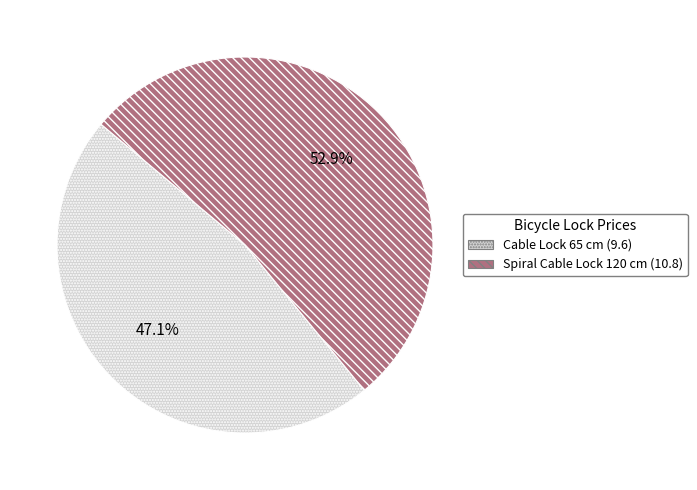

Do Spiral Cable Lock 120 cm (10.8) and Cable Lock 65 cm (9.6) together represent more than half of the pie?

Yes